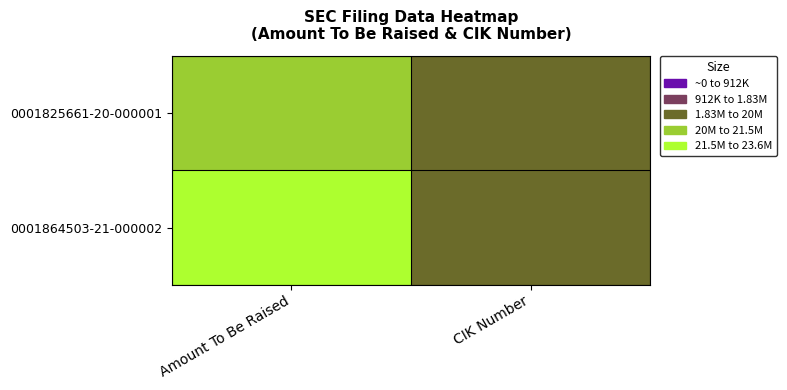

At how many categories does at least one series exceed 13502800?

1